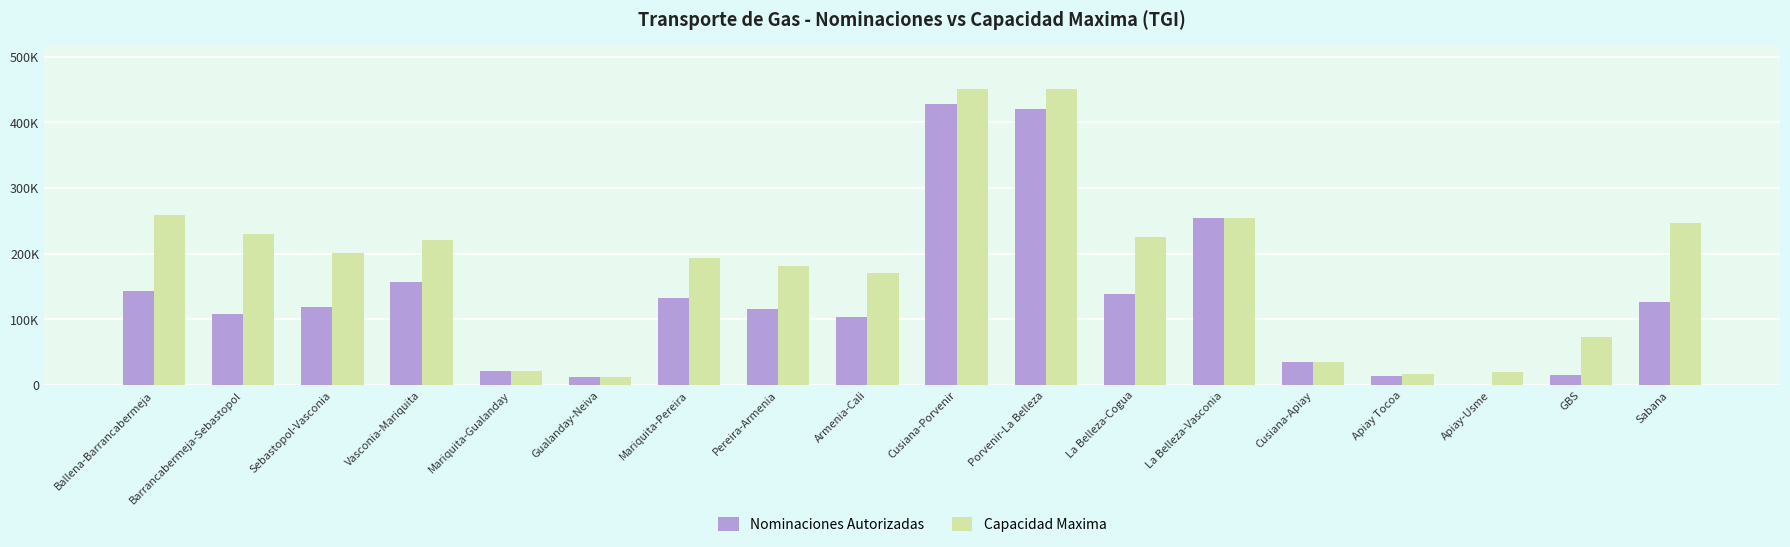

What is the sum of all Capacidad Maxima values?

3259041